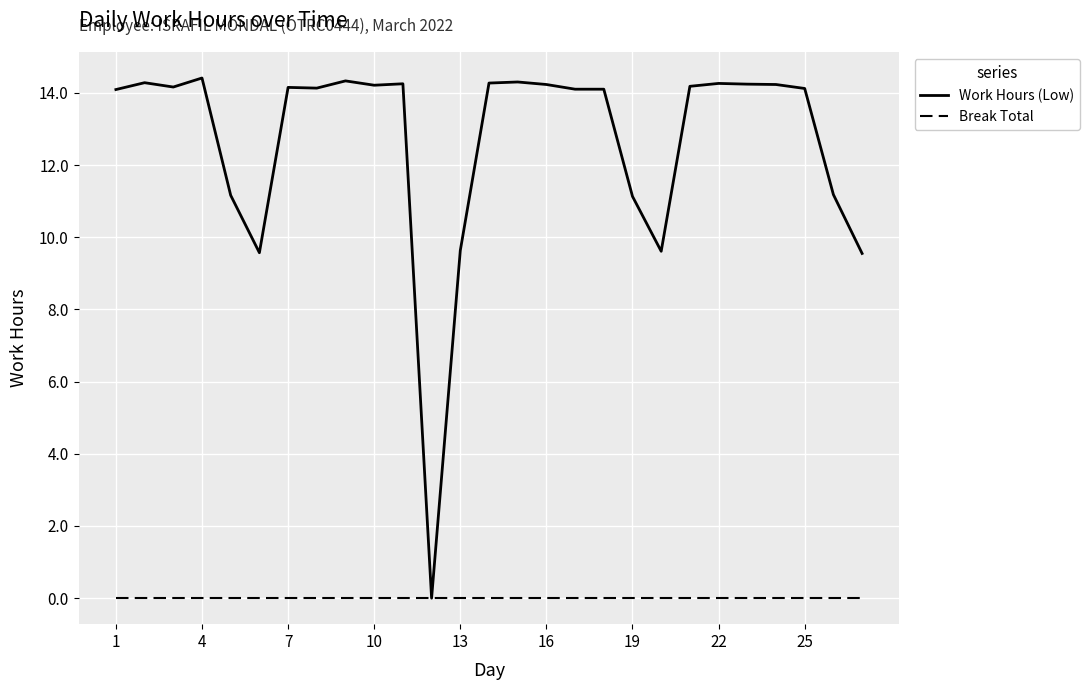

What is the greatest value displayed?

14.4